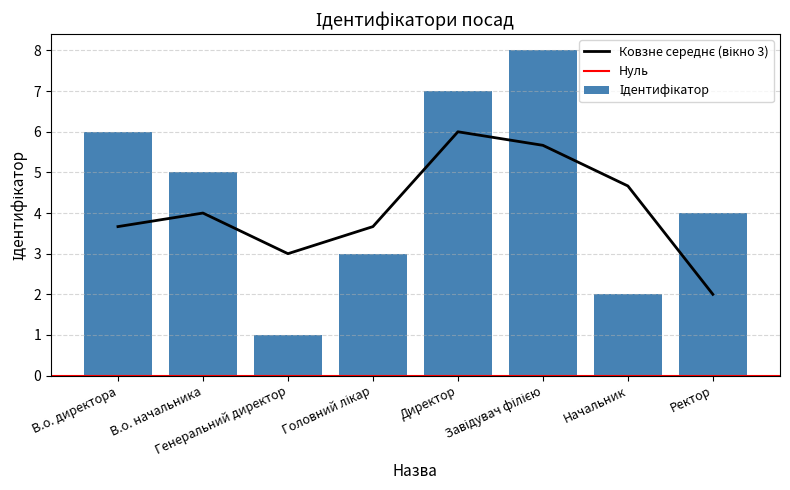

Reading left to right, what are all the values shown in this chart?

6	5	1	3	7	8	2	4